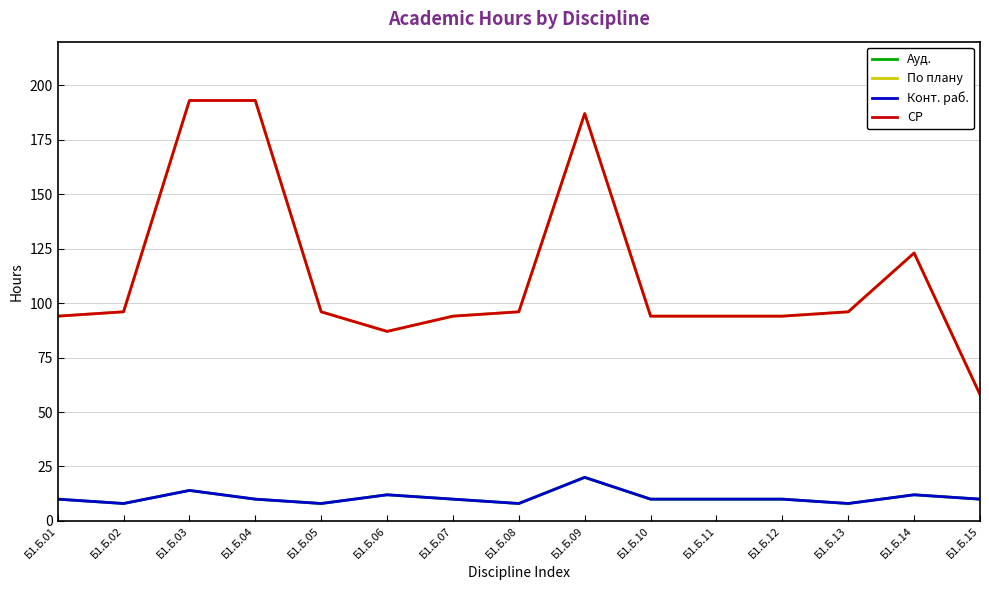

Reading left to right, list all the values displayed in this chart.

Ауд.: 10	8	14	10	8	12	10	8	20	10	10	10	8	12	10
По плану: 94	96	193	193	96	87	94	96	187	94	94	94	96	123	58
Конт. раб.: 10	8	14	10	8	12	10	8	20	10	10	10	8	12	10
СР: 94	96	193	193	96	87	94	96	187	94	94	94	96	123	58